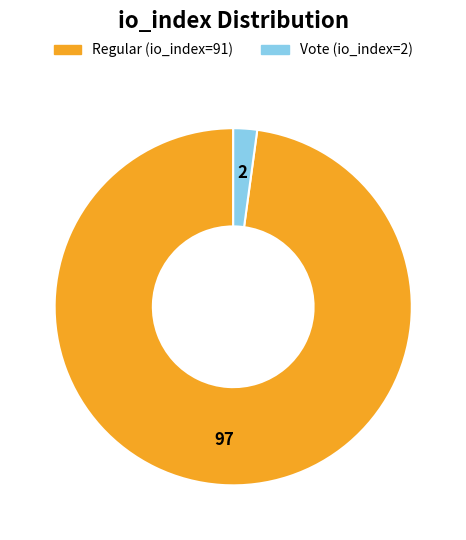

The Regular (io_index=91) slice represents 86% of the pie. True or false?

False